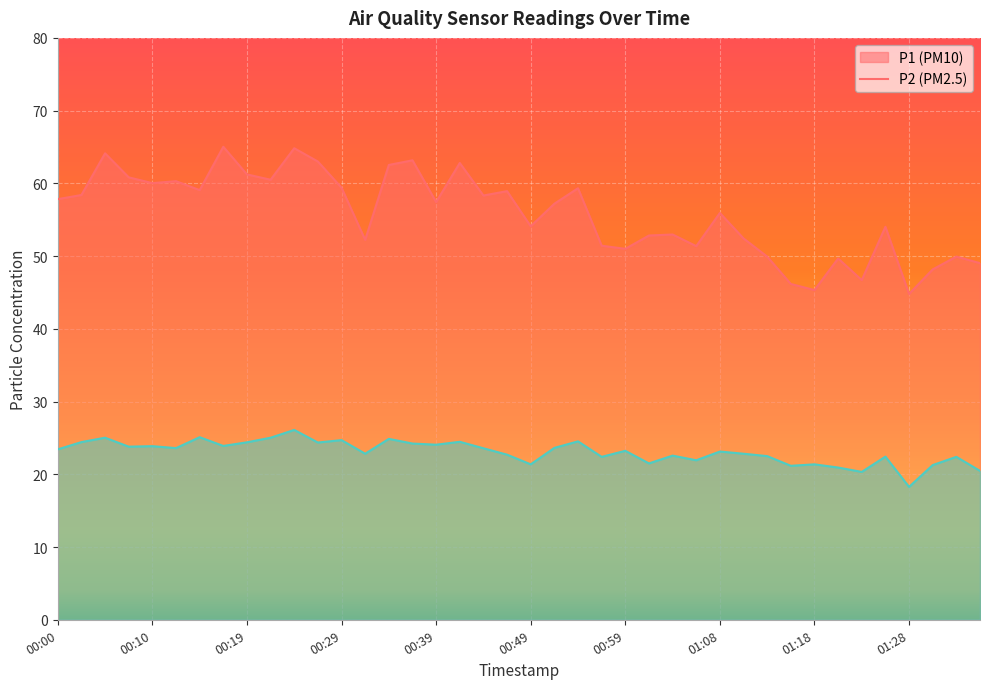

Which has a higher value, 00:54 or 01:21?

00:54